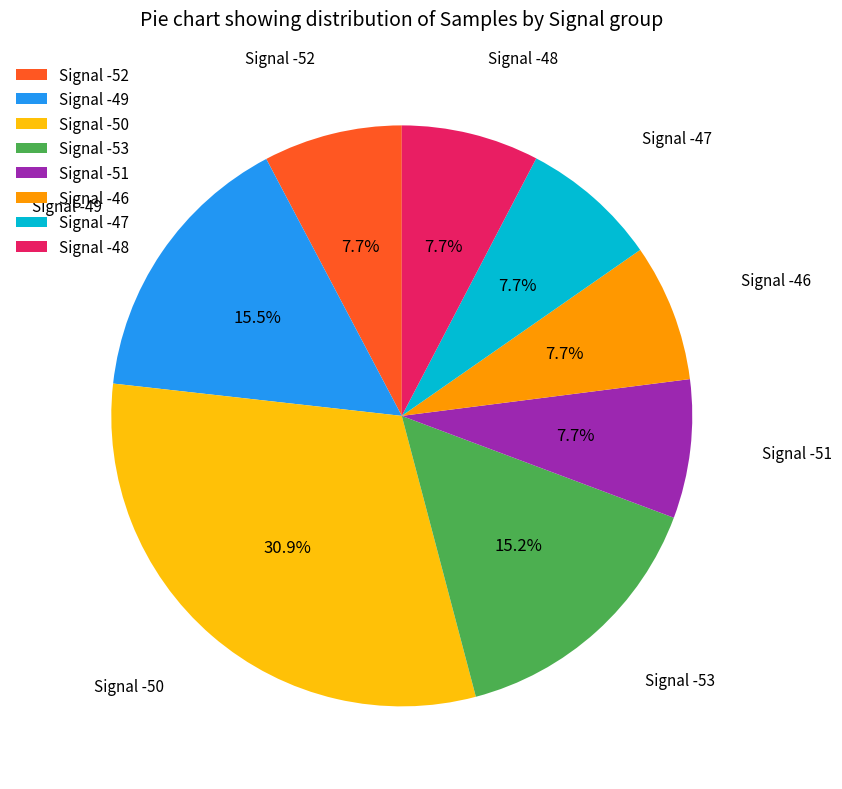

Which category has the biggest portion of the pie?

Signal -50